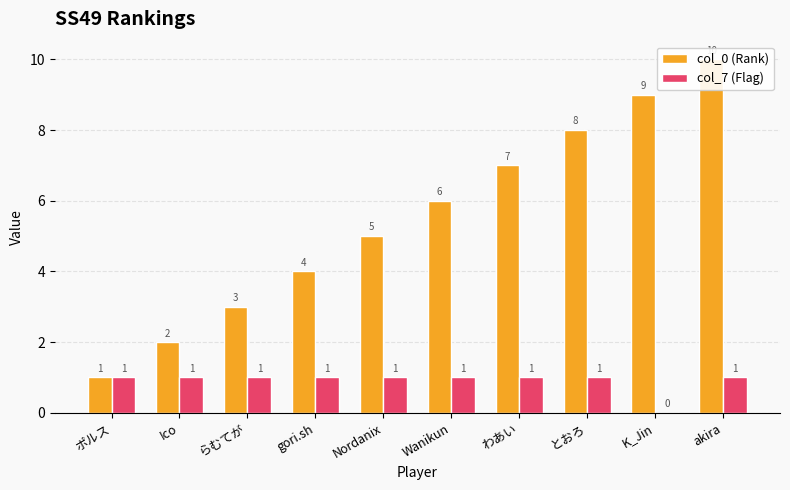

Reading right to left, what are all the values shown in this chart?

col_0 (Rank): akira=10	K_Jin=9	とおろ=8	わあい=7	Wanikun=6	Nordanix=5	gori.sh=4	らむてが=3	Ico=2	ポルス=1
col_7 (Flag): akira=1	K_Jin=0	とおろ=1	わあい=1	Wanikun=1	Nordanix=1	gori.sh=1	らむてが=1	Ico=1	ポルス=1